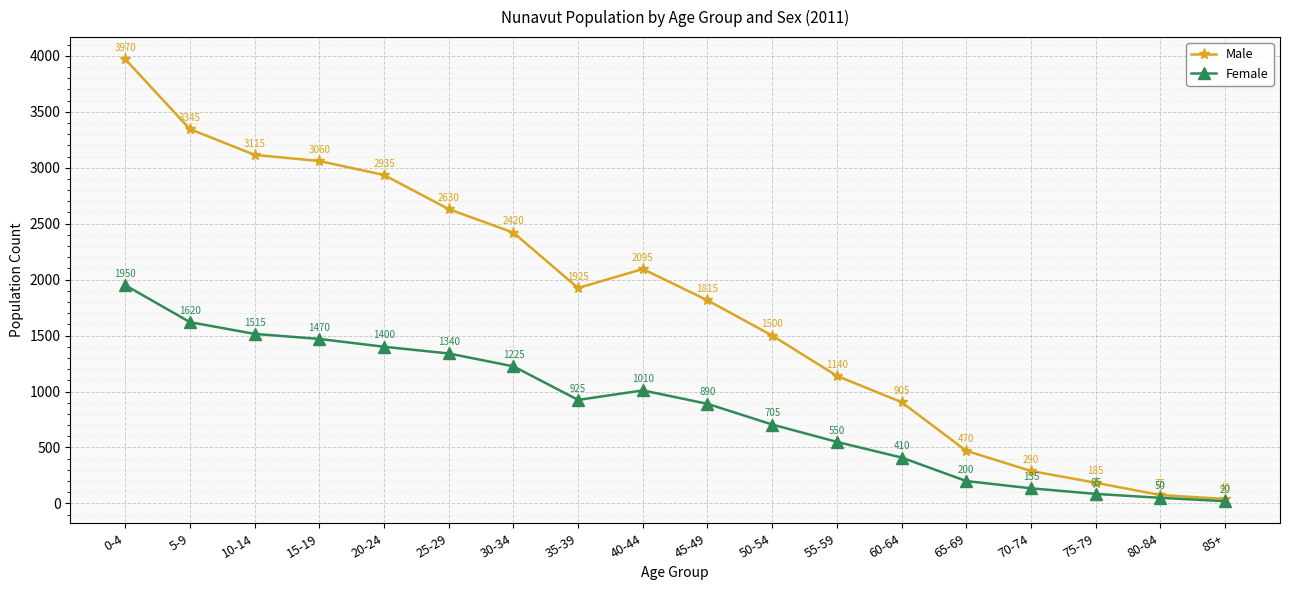

True or false: Female and Male cross at least once.

False